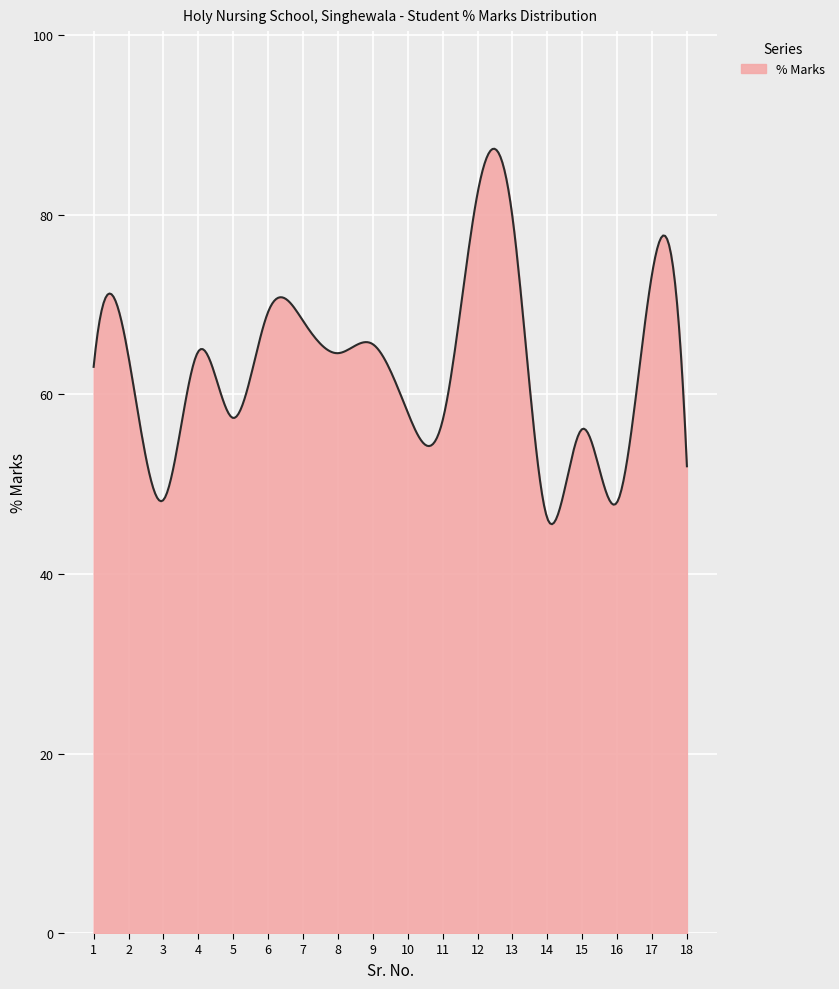

What is the difference between the maximum and minimum values?

41.8